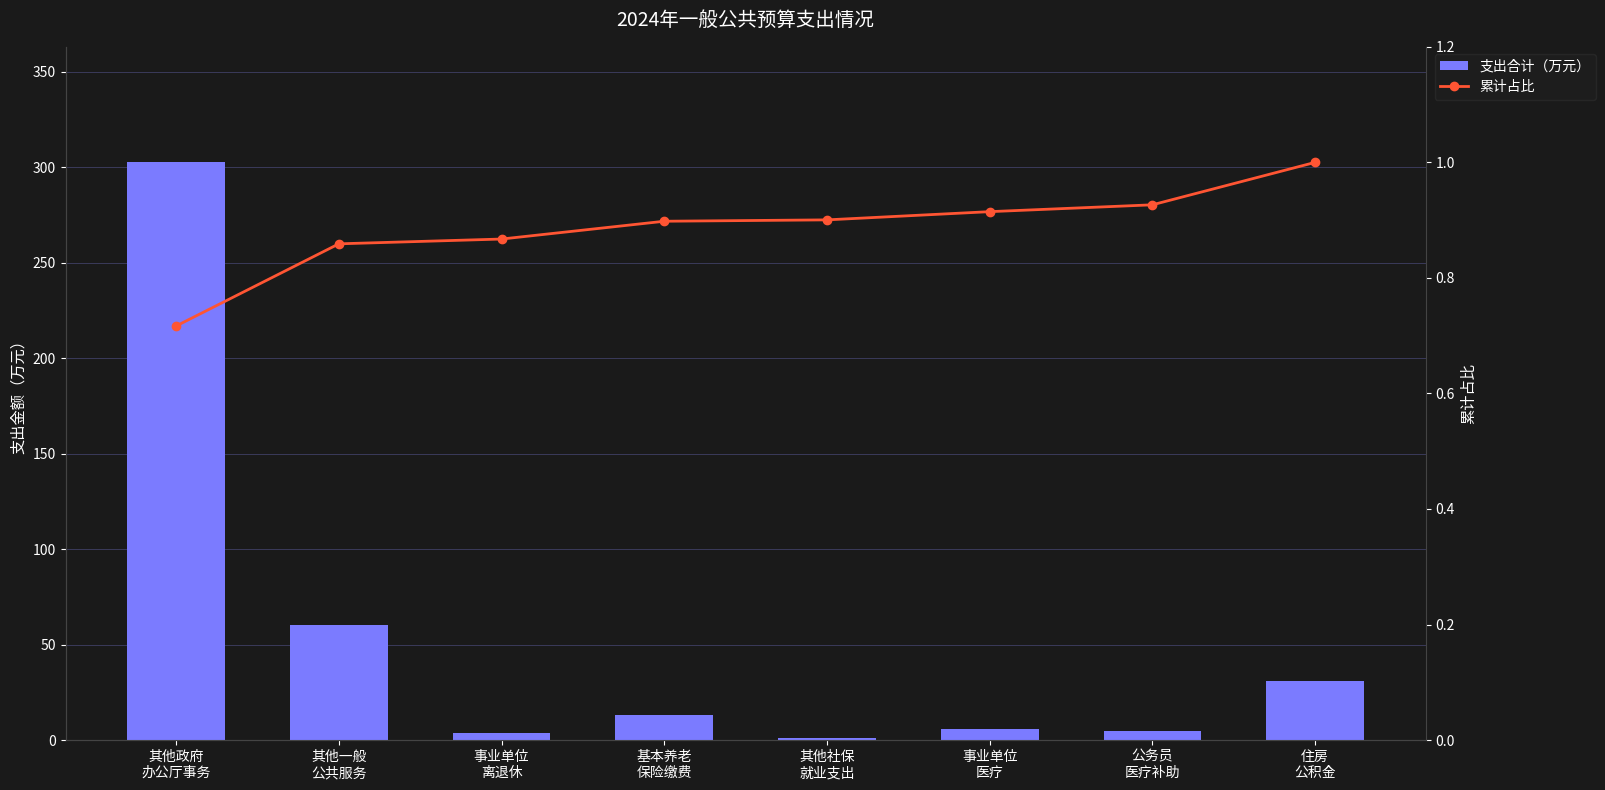

Between 其他政府
办公厅事务 and 事业单位
离退休, which series saw the biggest shift?

支出合计（万元）